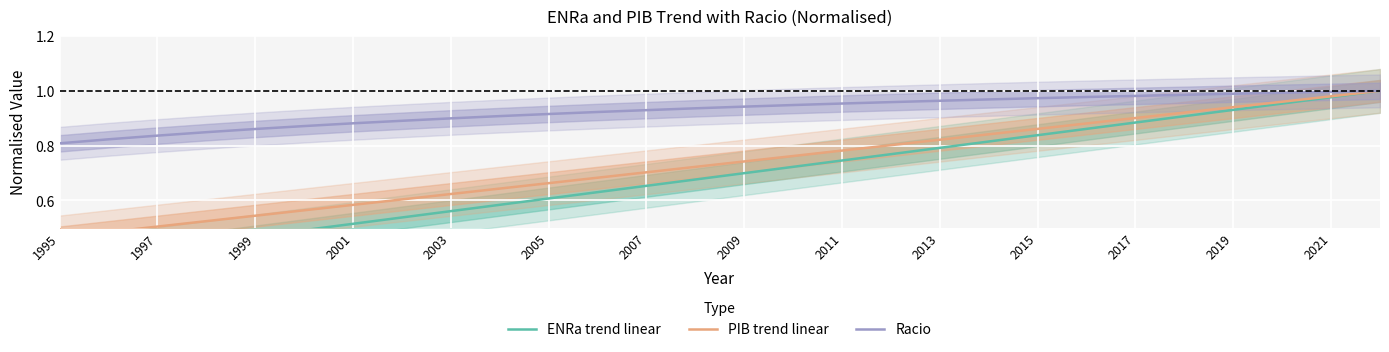

Where is Racio nearest to the value 0?

1995